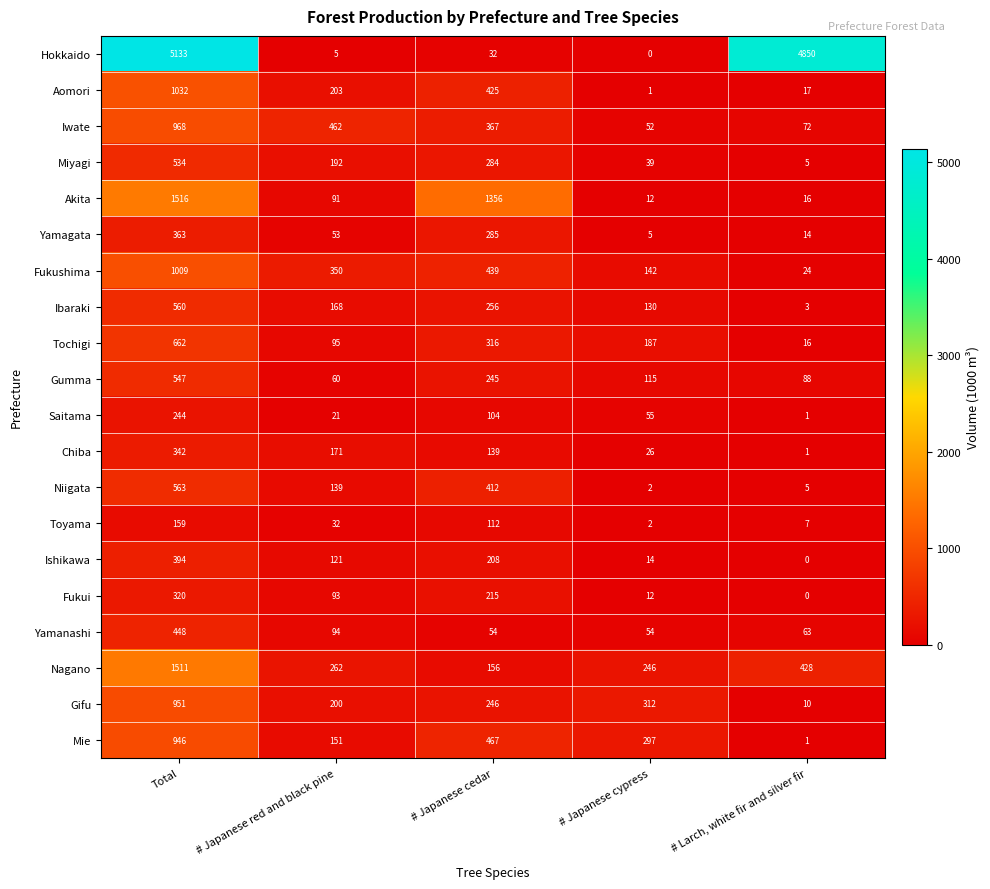

What is the total value across all series at # Japanese cypress?

1703